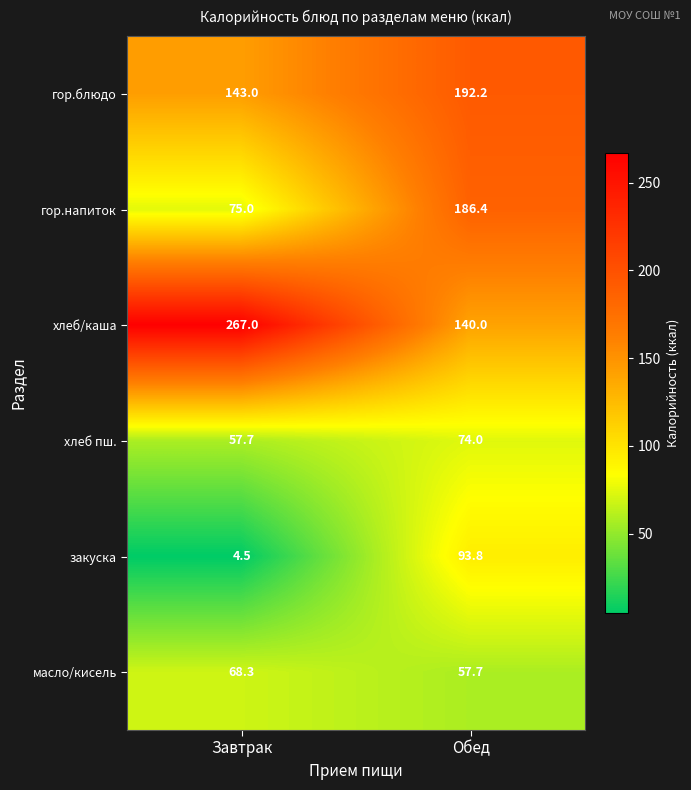

At which category is the sum across all series the highest?

Обед